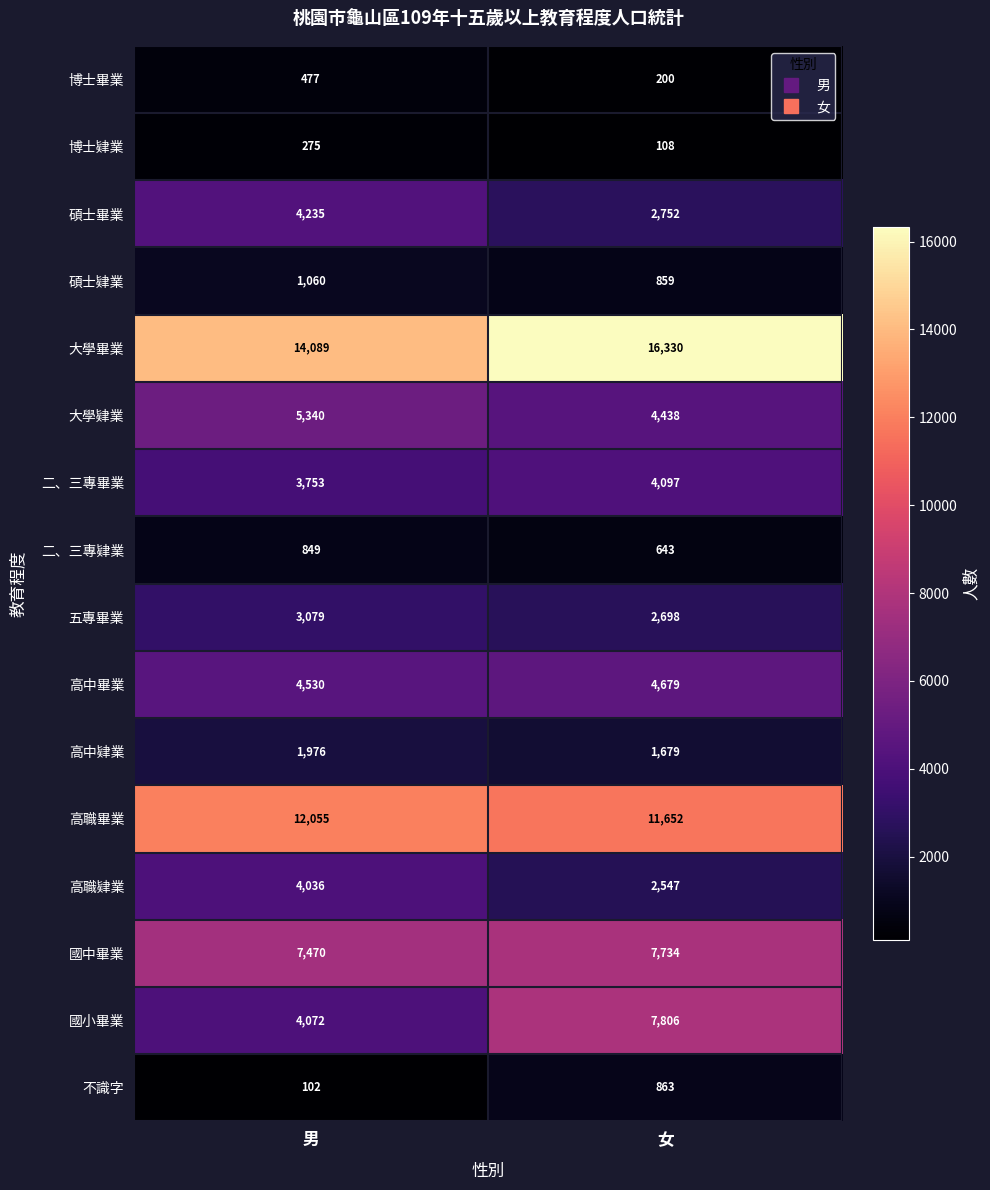

Which series changed the most between 男 and 女?

國小畢業